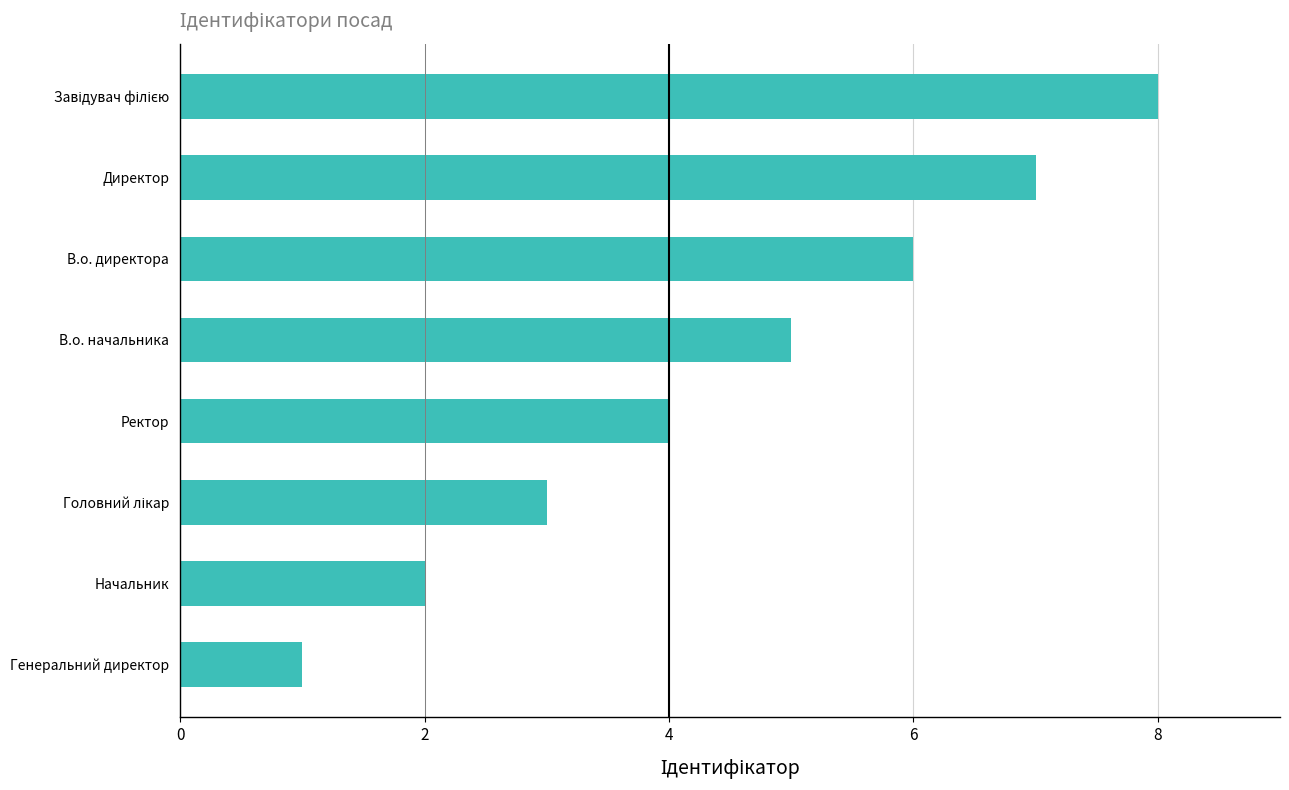

At which label is the value closest to 4?

Ректор